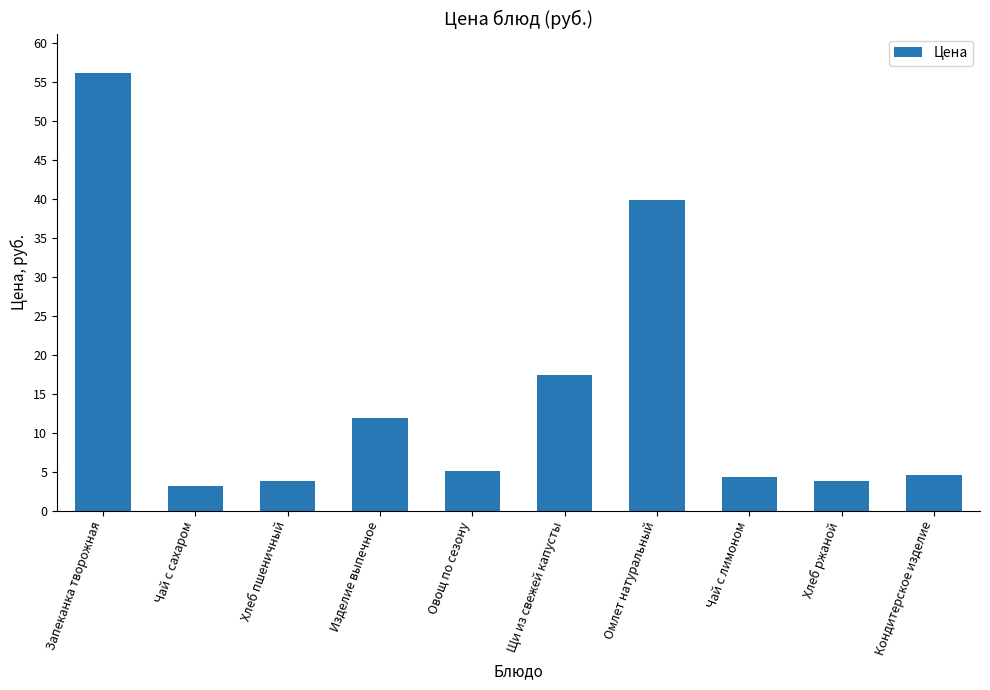

What is the sum of the values at Омлет натуральный and Хлеб пшеничный?

43.7